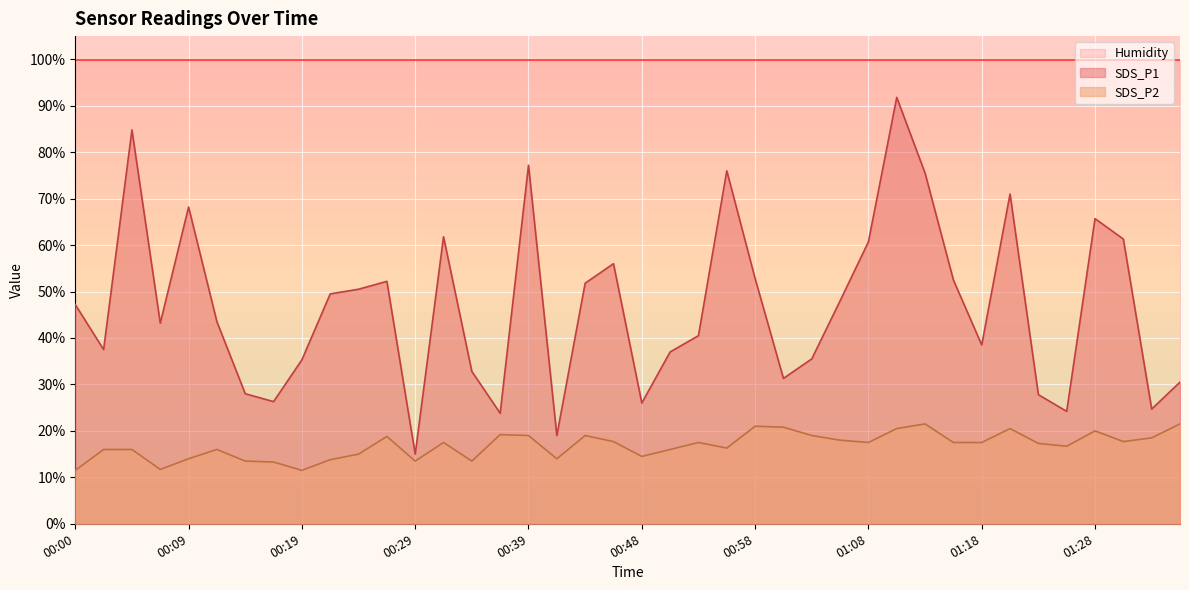

At which label does SDS_P1 first exceed 47?

00:00